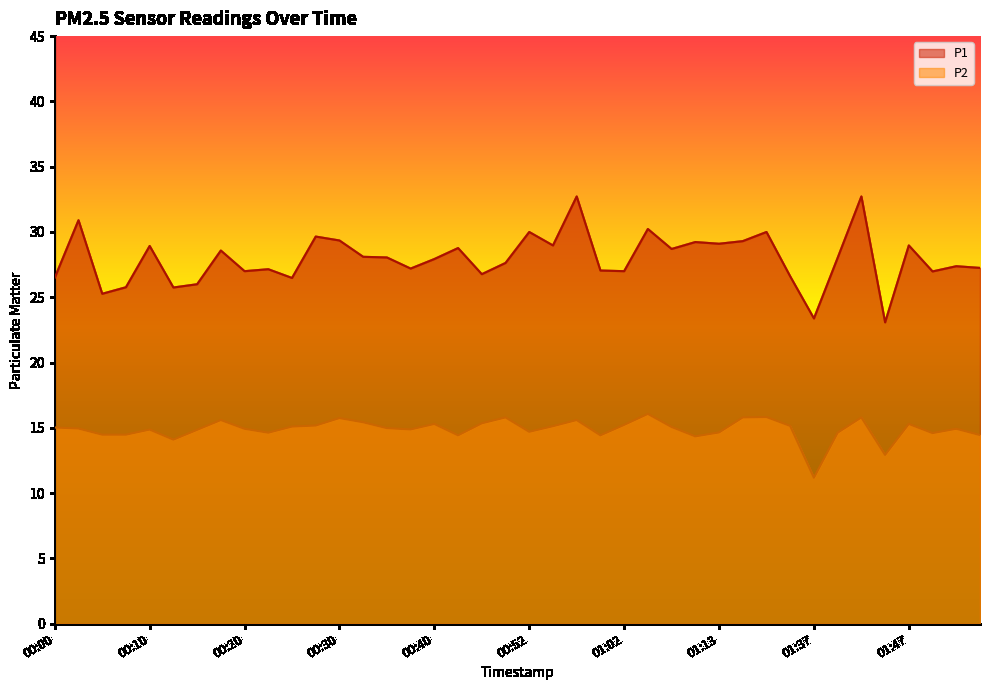

What is the smallest value displayed?

11.2